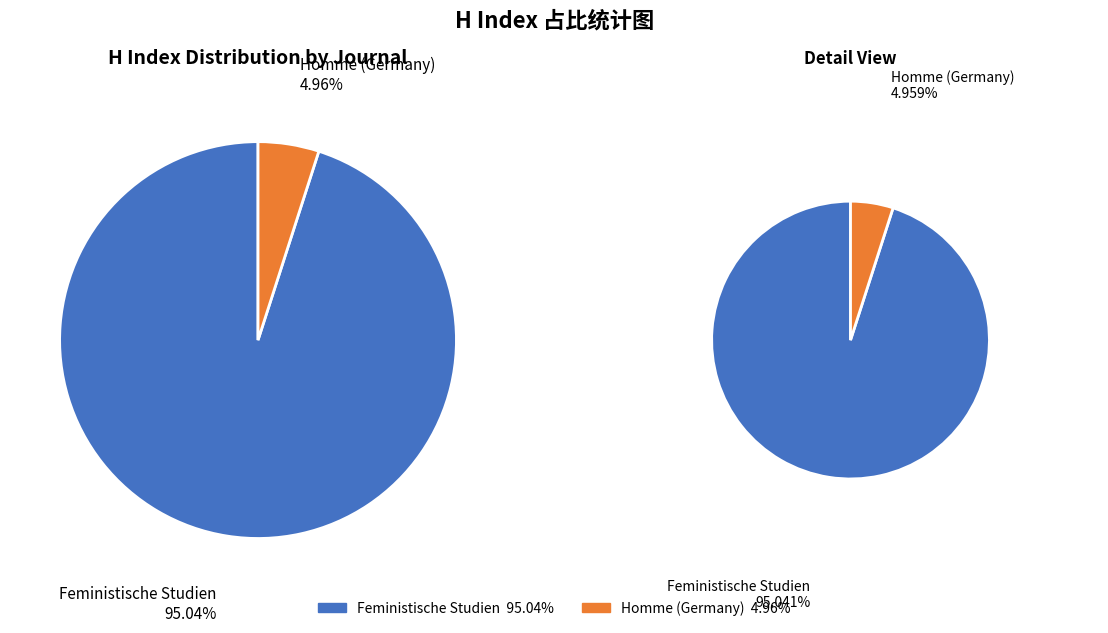

The Feministische Studien slice represents 99% of the pie. True or false?

False